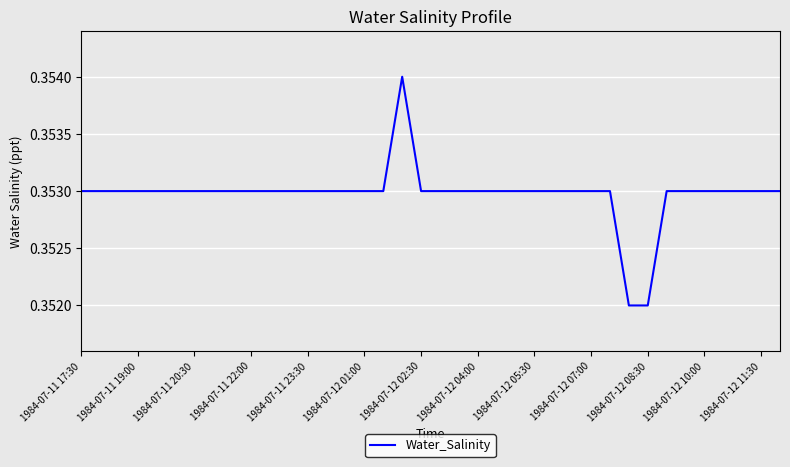

Does the chart have visible grid lines?

Yes